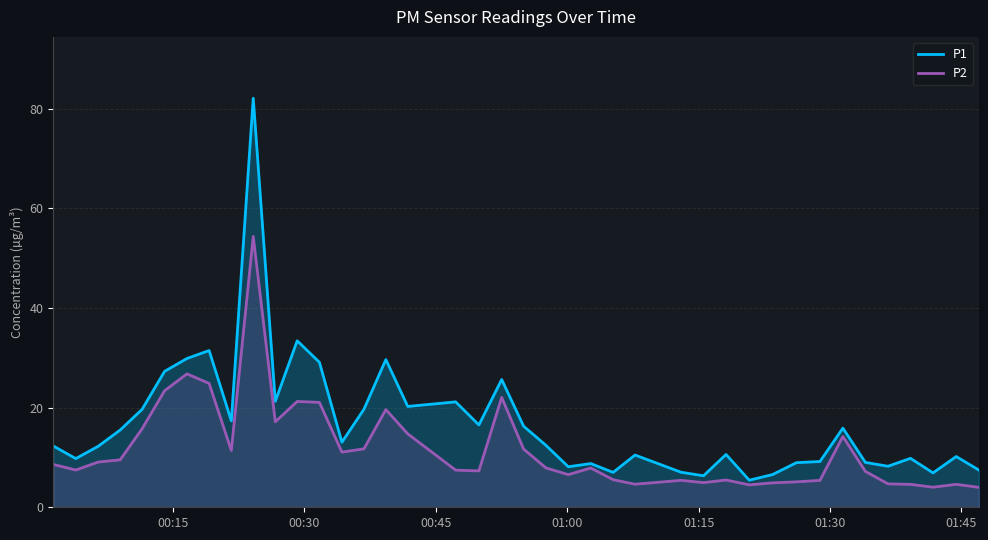

List the series in order of their peak value, lowest first.

P2, P1